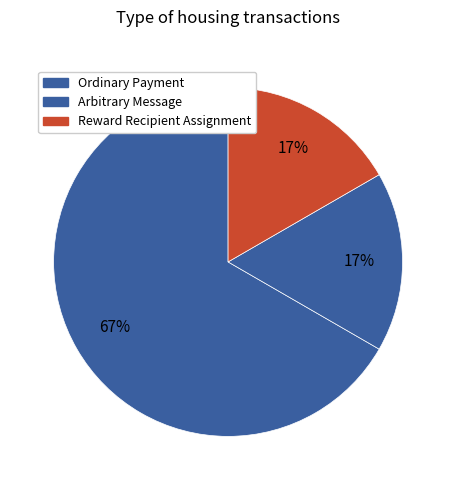

Count the number of slices in the pie.

3